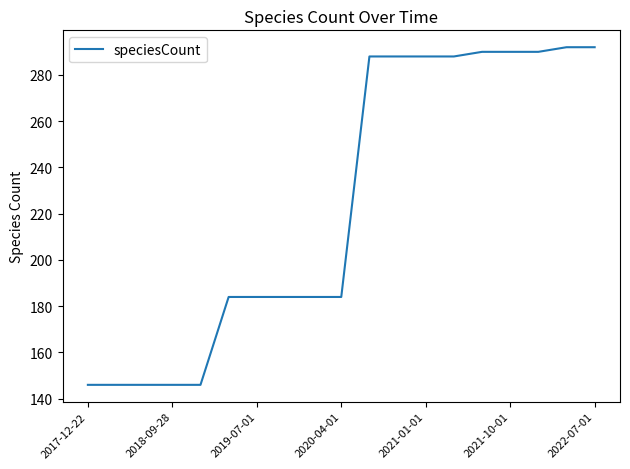

Count the number of categories in the chart.

19